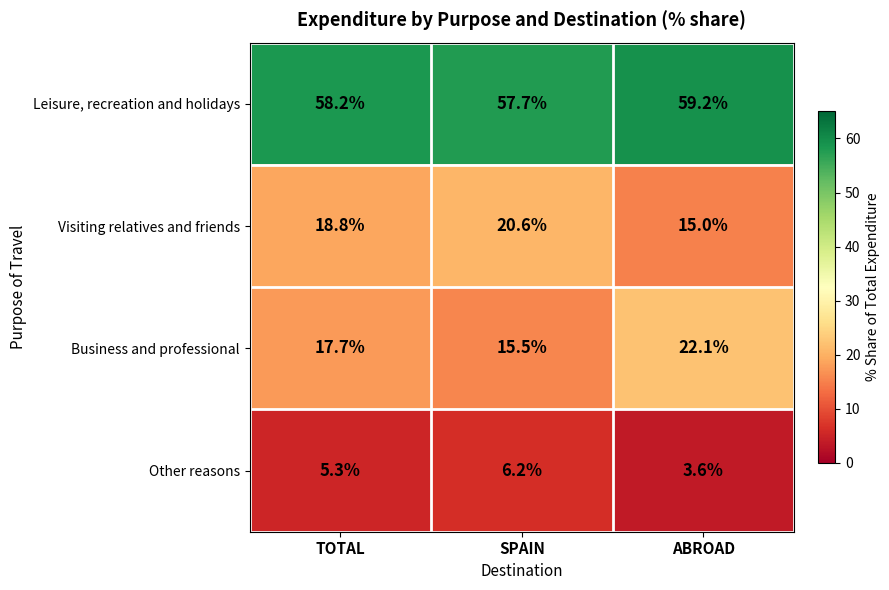

What is the difference between the maximum and second lowest values in the Other reasons series?

0.9